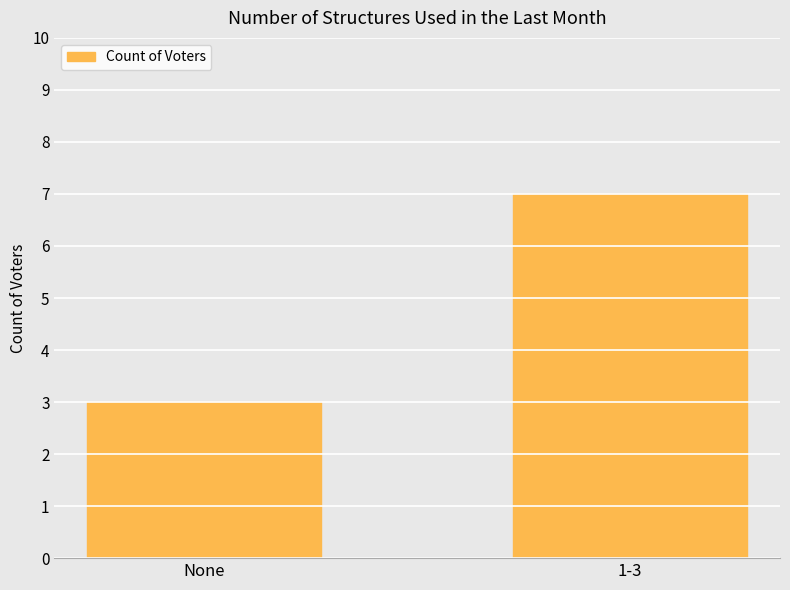

List the labels in order of value, largest first.

1-3, None